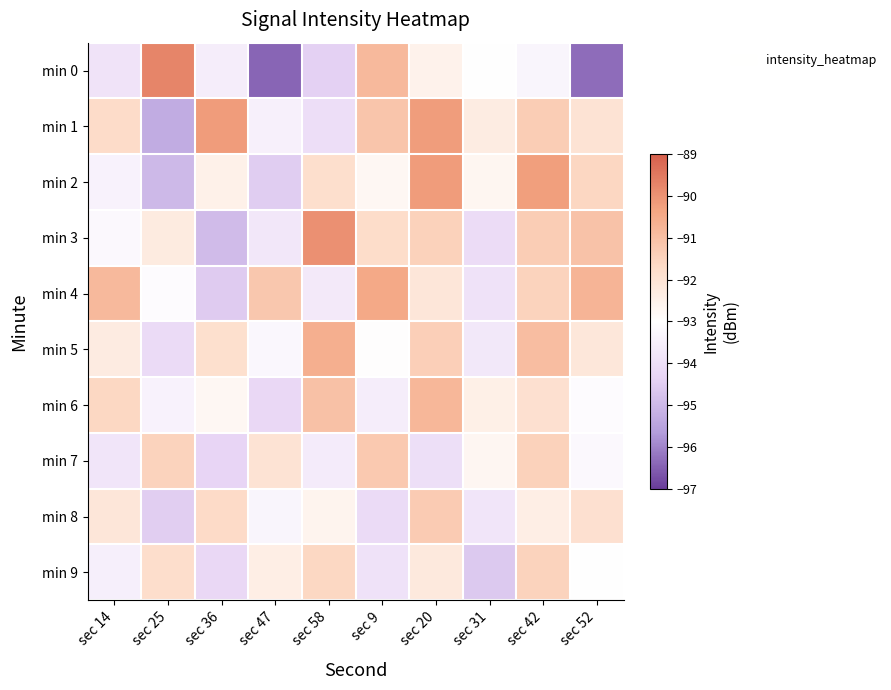

Reading left to right, extract all data points from this chart.

min 0: sec 14=-93.9	sec 25=-89.8	sec 36=-93.6	sec 47=-96.4	sec 58=-94.4	sec 9=-90.9	sec 20=-92.5	sec 31=-93.0	sec 42=-93.3	sec 52=-96.3
min 1: sec 14=-91.7	sec 25=-95.3	sec 36=-90.2	sec 47=-93.5	sec 58=-94.0	sec 9=-91.1	sec 20=-90.2	sec 31=-92.3	sec 42=-91.3	sec 52=-92.0
min 2: sec 14=-93.4	sec 25=-95.0	sec 36=-92.5	sec 47=-94.5	sec 58=-91.8	sec 9=-92.7	sec 20=-90.2	sec 31=-92.7	sec 42=-90.2	sec 52=-91.6
min 3: sec 14=-93.2	sec 25=-92.3	sec 36=-94.9	sec 47=-93.7	sec 58=-89.9	sec 9=-91.8	sec 20=-91.5	sec 31=-94.1	sec 42=-91.3	sec 52=-91.1
min 4: sec 14=-90.9	sec 25=-93.1	sec 36=-94.5	sec 47=-91.2	sec 58=-93.7	sec 9=-90.5	sec 20=-92.1	sec 31=-93.9	sec 42=-91.5	sec 52=-90.7
min 5: sec 14=-92.3	sec 25=-94.1	sec 36=-91.8	sec 47=-93.2	sec 58=-90.6	sec 9=-93.0	sec 20=-91.4	sec 31=-93.7	sec 42=-91.0	sec 52=-92.2
min 6: sec 14=-91.6	sec 25=-93.4	sec 36=-92.8	sec 47=-94.2	sec 58=-91.0	sec 9=-93.5	sec 20=-90.8	sec 31=-92.5	sec 42=-91.9	sec 52=-93.1
min 7: sec 14=-93.8	sec 25=-91.5	sec 36=-94.3	sec 47=-92.0	sec 58=-93.6	sec 9=-91.2	sec 20=-94.0	sec 31=-92.7	sec 42=-91.5	sec 52=-93.2
min 8: sec 14=-92.1	sec 25=-94.5	sec 36=-91.7	sec 47=-93.3	sec 58=-92.6	sec 9=-94.1	sec 20=-91.3	sec 31=-93.8	sec 42=-92.4	sec 52=-91.9
min 9: sec 14=-93.5	sec 25=-91.8	sec 36=-94.2	sec 47=-92.4	sec 58=-91.6	sec 9=-93.9	sec 20=-92.2	sec 31=-94.6	sec 42=-91.5	sec 52=-93.0